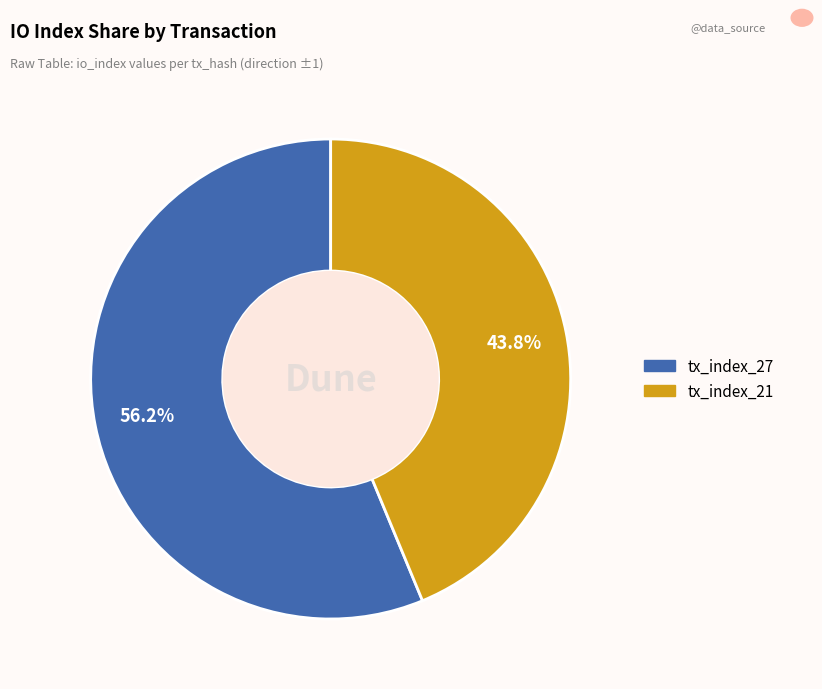

What is the ratio of the value at tx_index_21 to the value at tx_index_27?

0.8